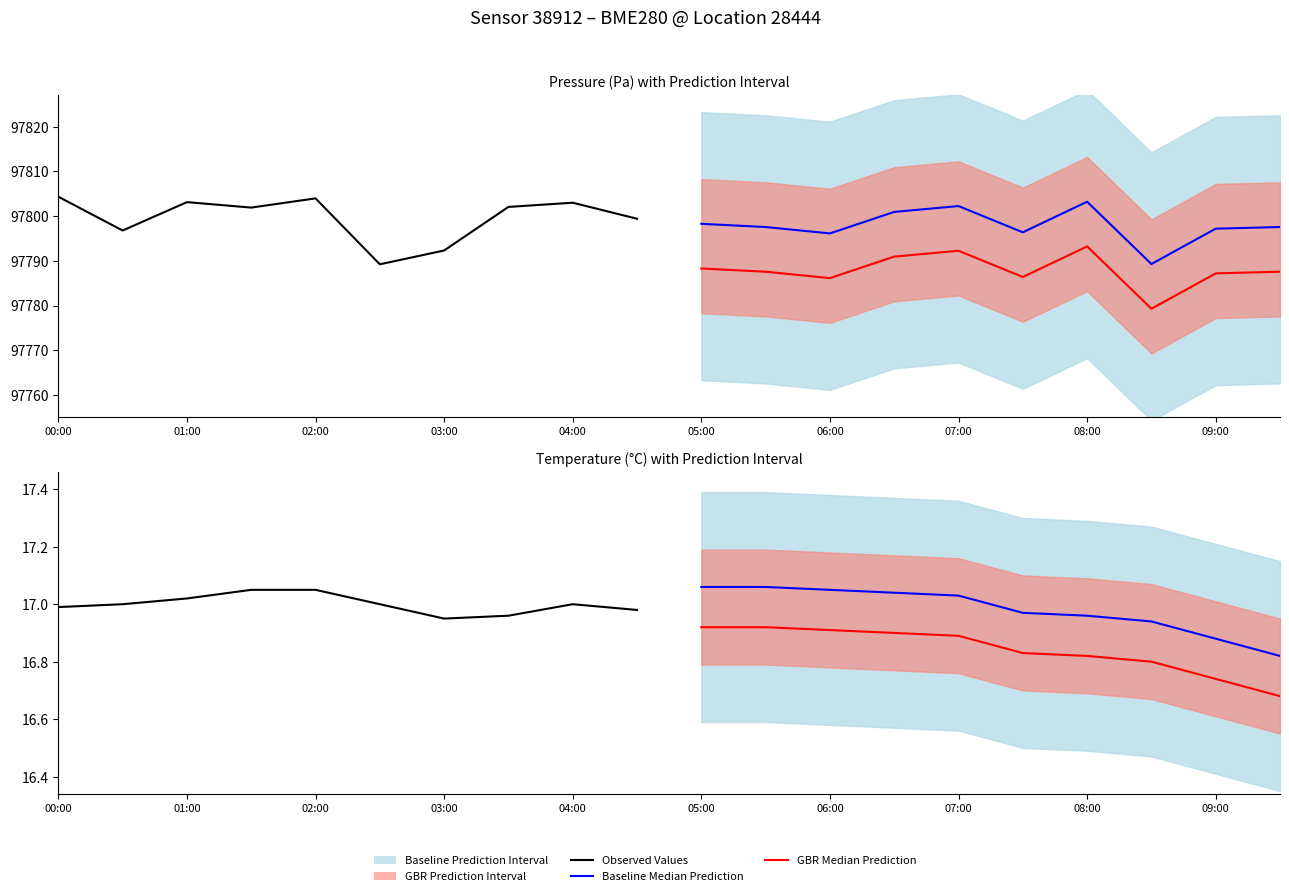

What is the difference between the maximum and second lowest values in the Baseline Median Prediction series?

0.2